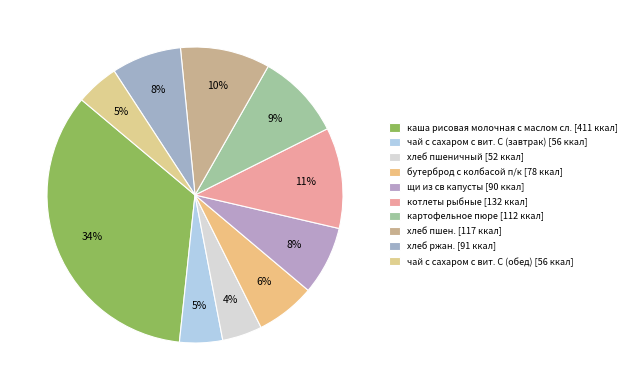

How many segments does this pie chart have?

10